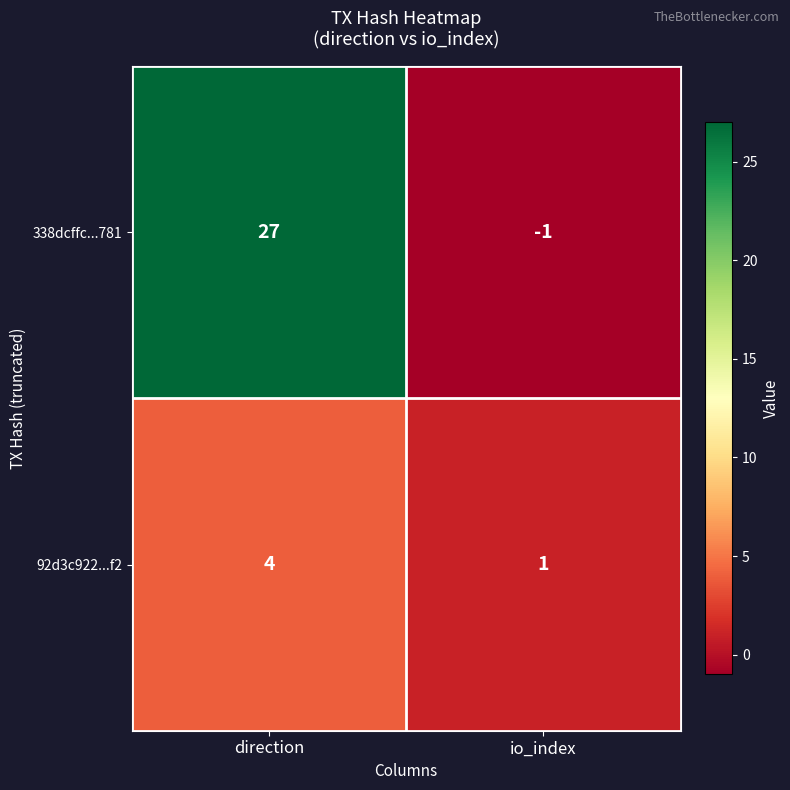

At which category is the sum across all series the highest?

direction